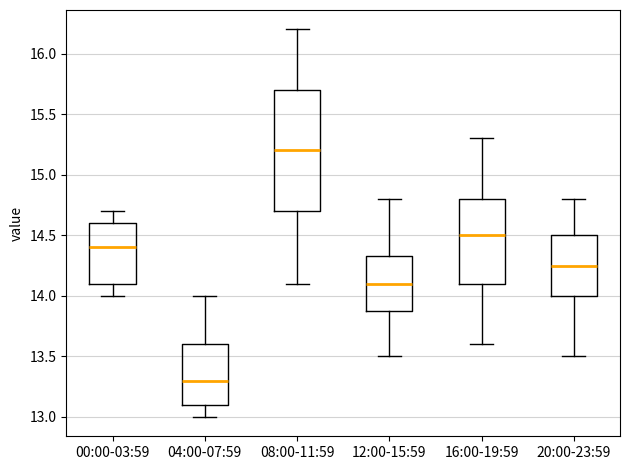

Reading left to right, transcribe this box plot: for each box, give where its median line is, the range the box spans, and where its two whiskers end, as read against the y-axis. The values are not printed on the chart, so give them approximately, as read against the axis.

00:00-03:59: median 14.40, box 14.10 to 14.60, whiskers 14.00 to 14.70
04:00-07:59: median 13.30, box 13.10 to 13.60, whiskers 13.00 to 14.00
08:00-11:59: median 15.20, box 14.70 to 15.70, whiskers 14.10 to 16.20
12:00-15:59: median 14.10, box 13.90 to 14.35, whiskers 13.50 to 14.80
16:00-19:59: median 14.50, box 14.10 to 14.80, whiskers 13.60 to 15.30
20:00-23:59: median 14.25, box 14.00 to 14.50, whiskers 13.50 to 14.80